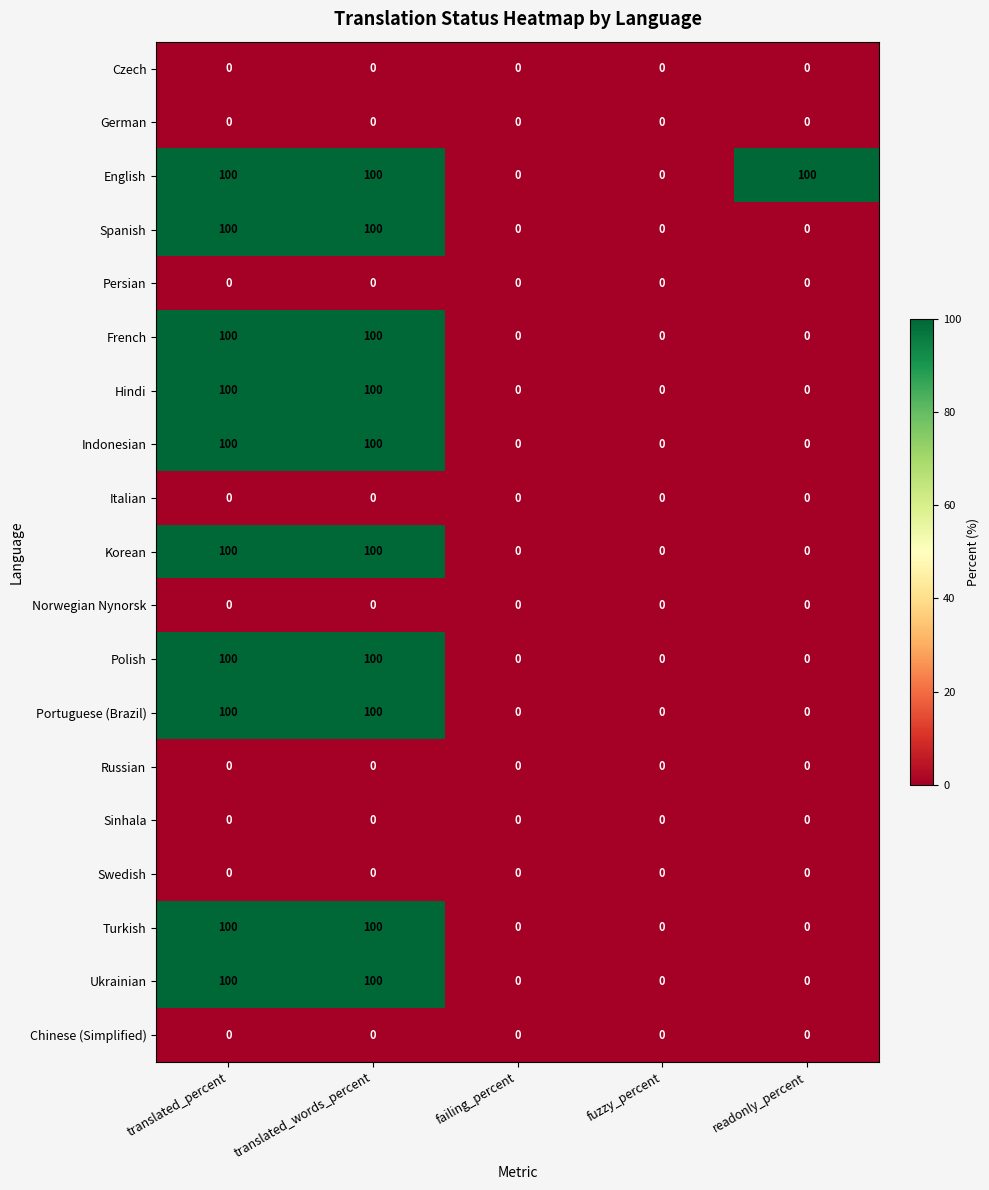

The Ukrainian series shows 0 at fuzzy_percent. True or false?

True